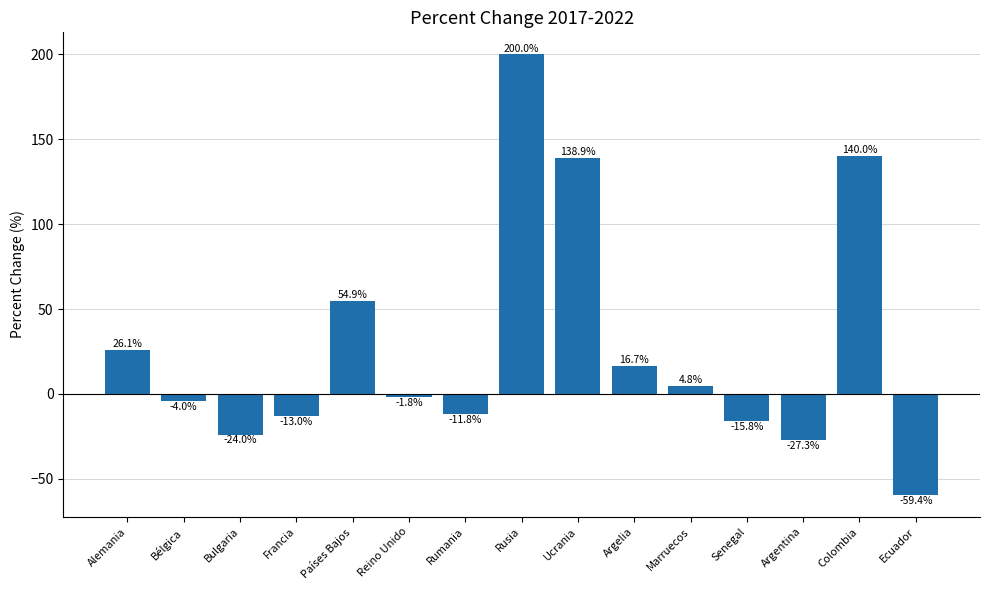

How many bars are there in total?

15